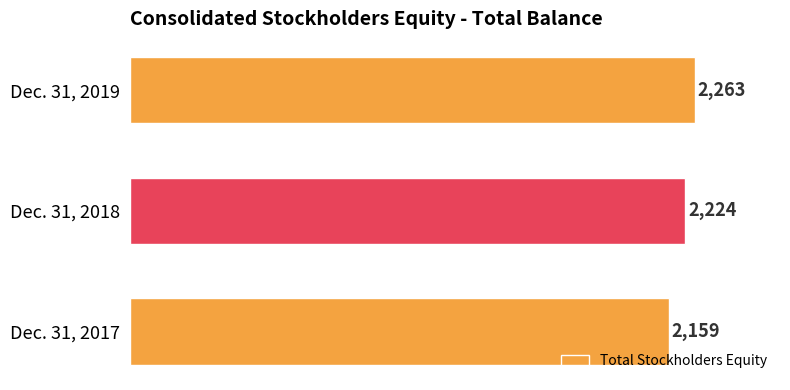

How many categories are shown in the chart?

3